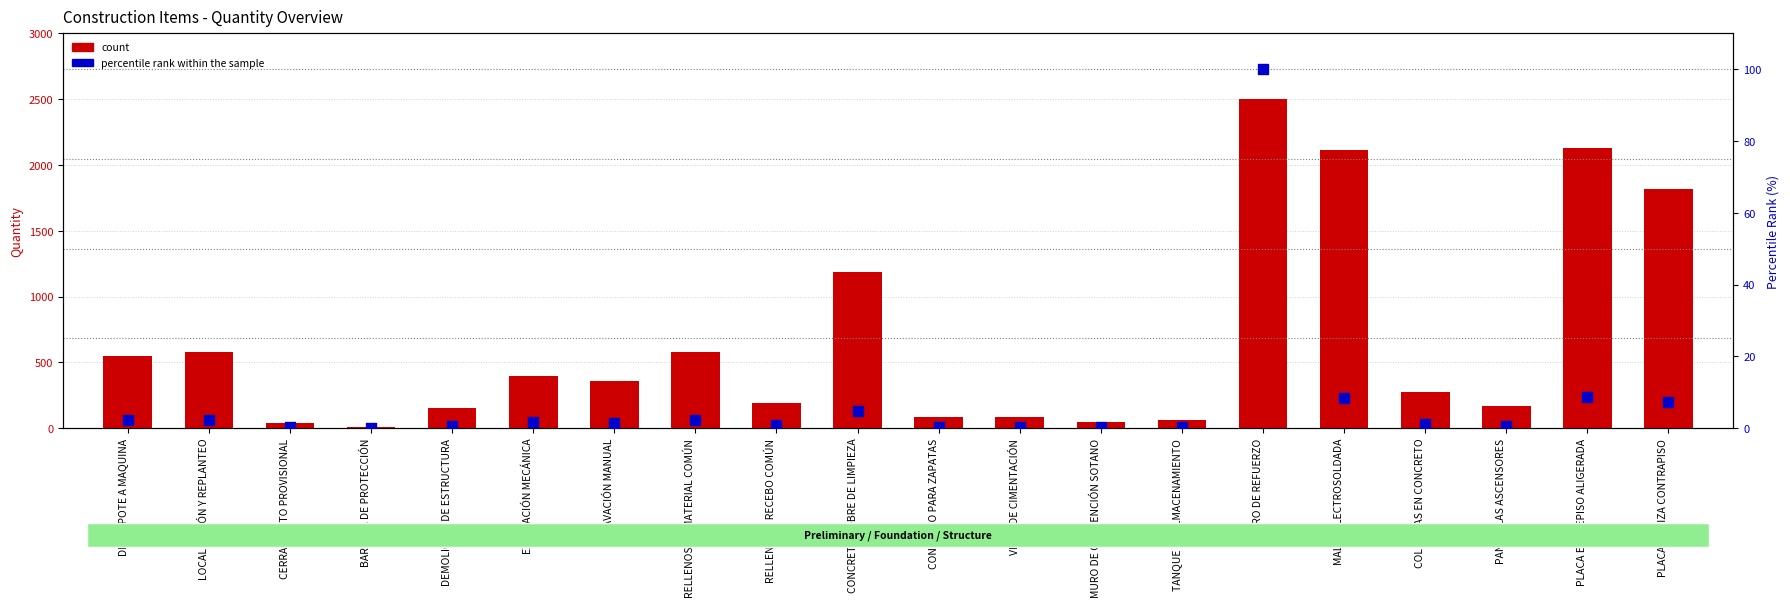

Which series has the widest spread of Y values?

count